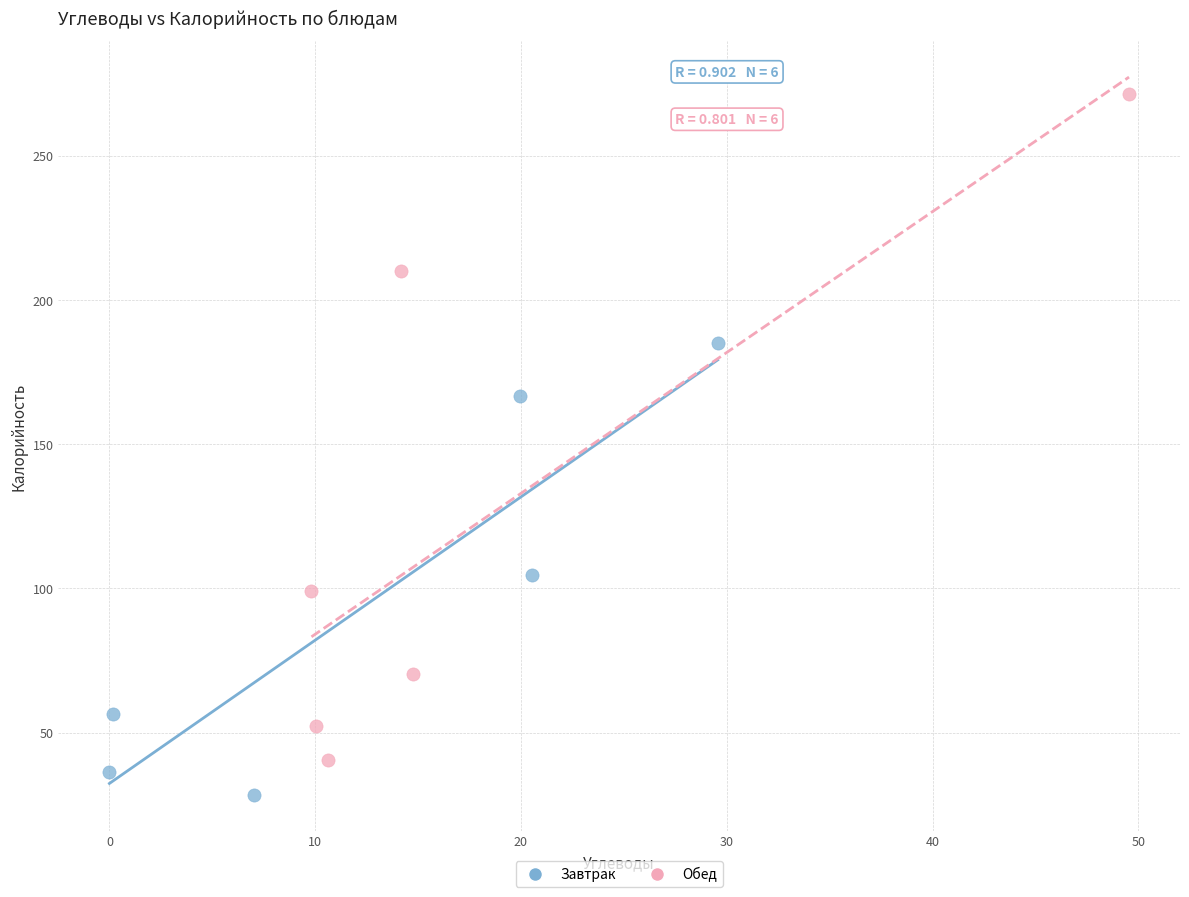

Which series contains the highest Y value?

Обед